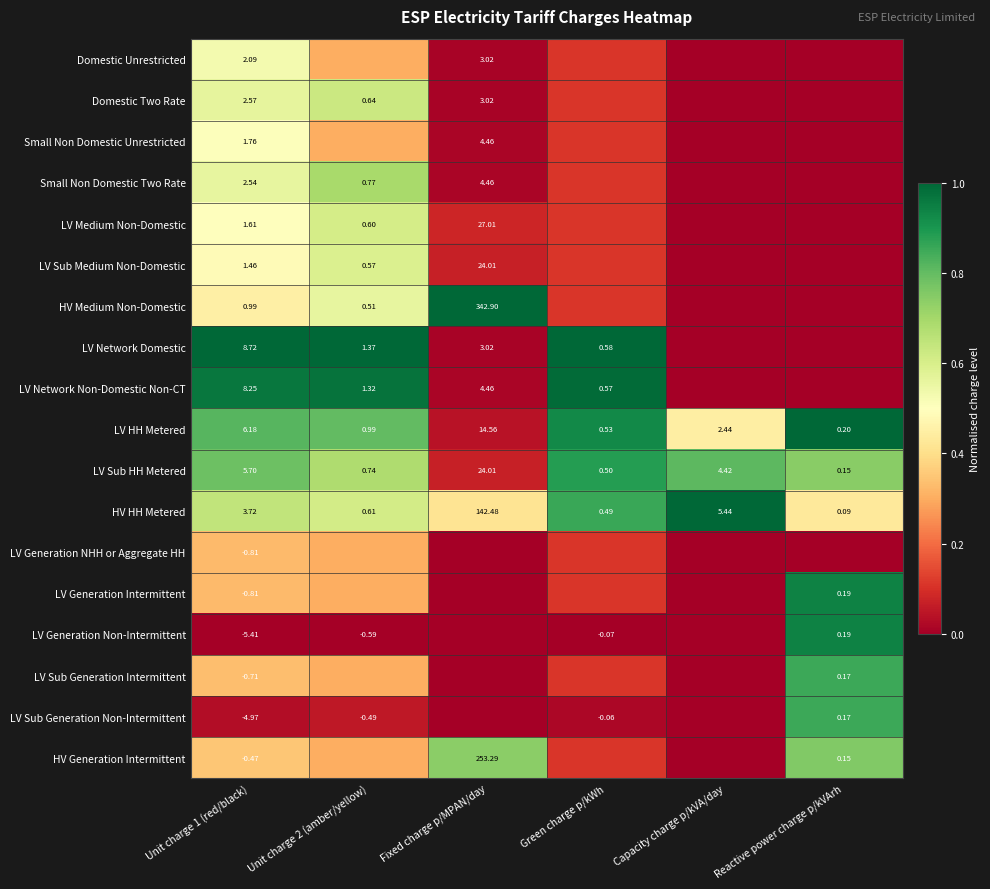

Is the value of LV Generation NHH or Aggregate HH at Unit charge 1 (red/black) greater than the value of HV Medium Non-Domestic at Fixed charge p/MPAN/day?

No